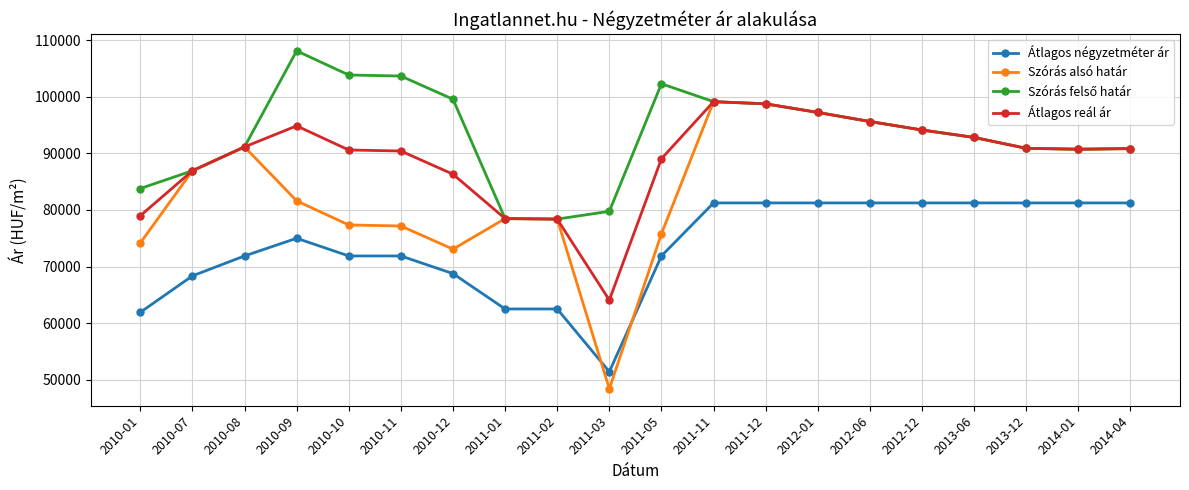

What is the label of the 15th point from the left?

2012-06